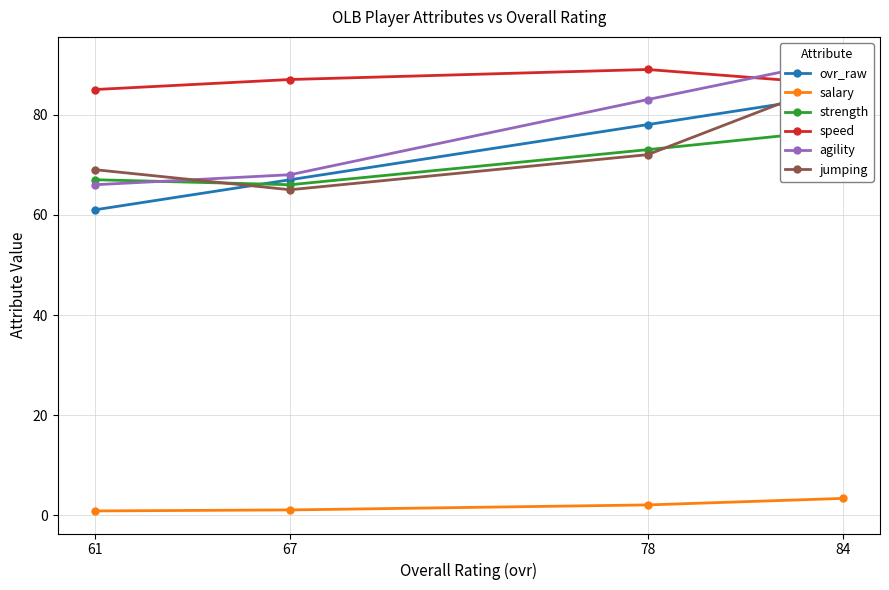

What is the total value across all series at 61?

348.9